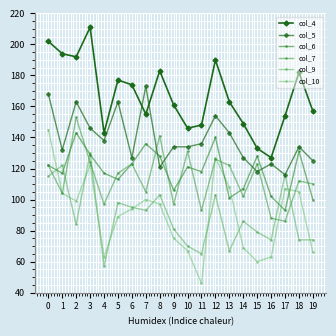

What is the approximate value of col_10 at 1, to the nearest 10?

100